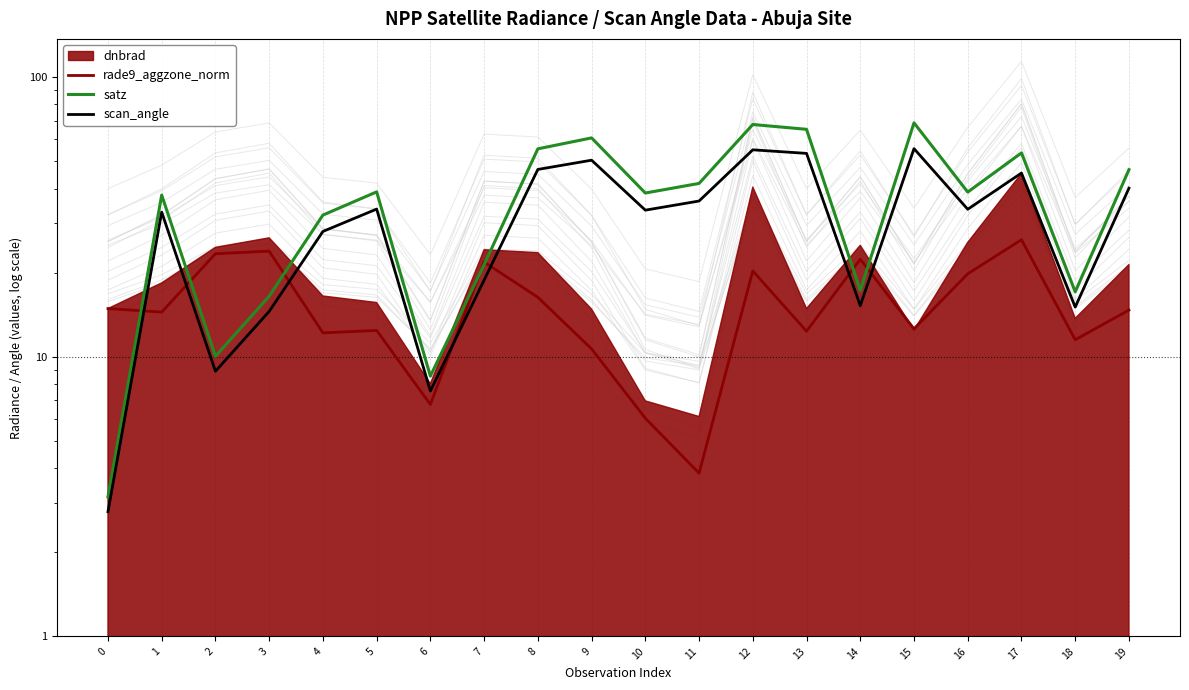

Between 4 and 5, which series saw the biggest shift?

satz